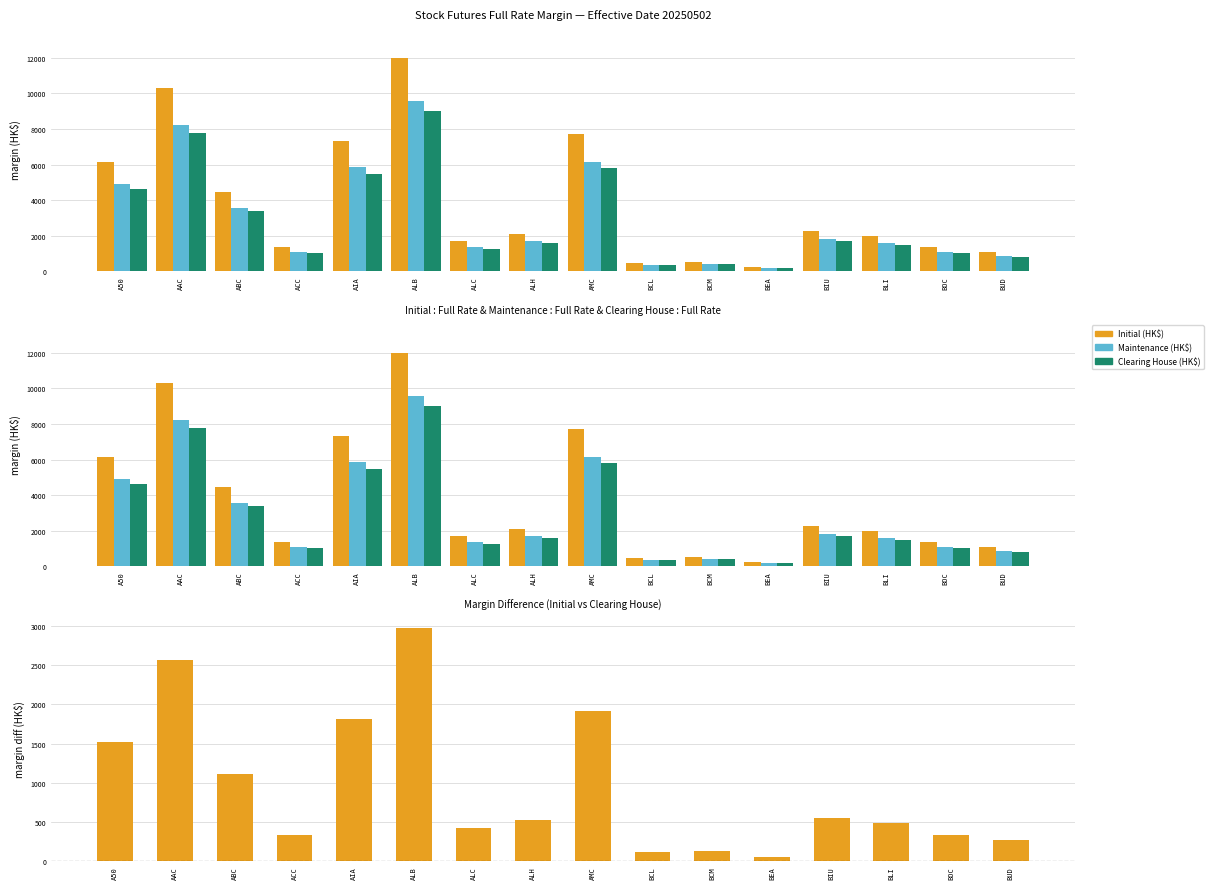

At which label does Clearing House (HK$) reach its peak?

ALB